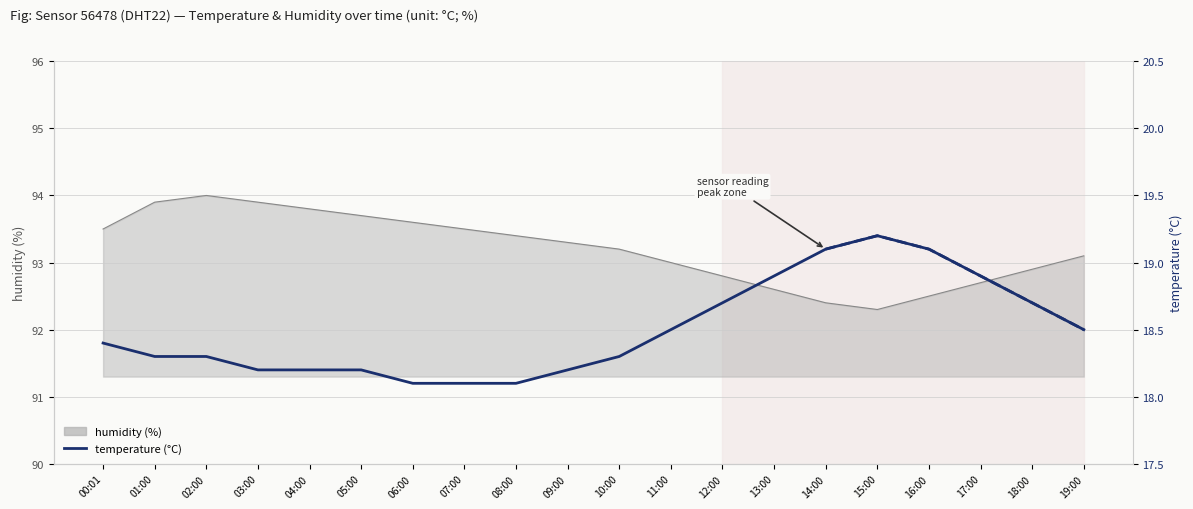

What position from the right is 17:00?

3